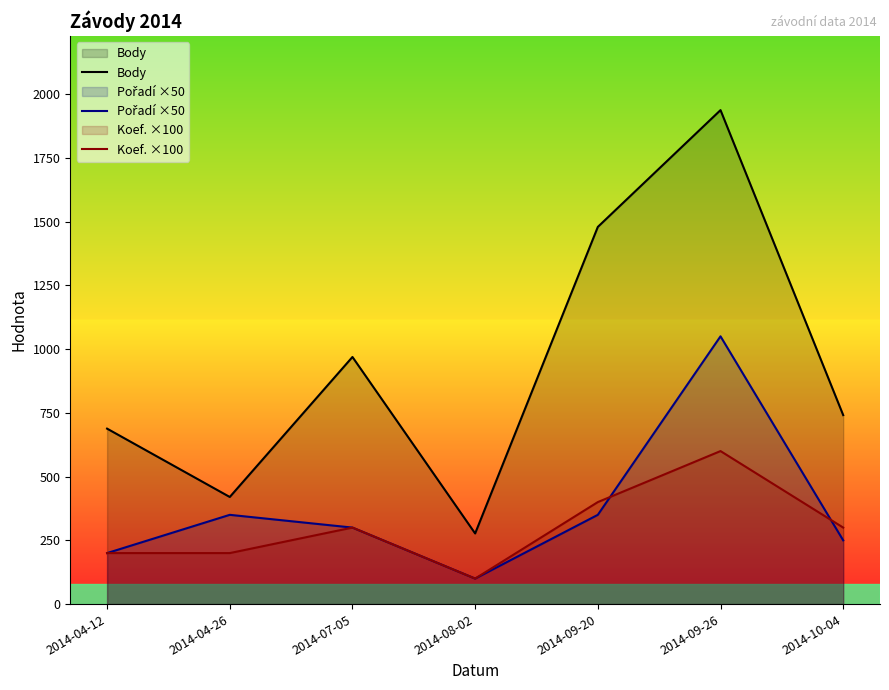

The value of Koef. ×100 at 2014-09-26 is 945. True or false?

False